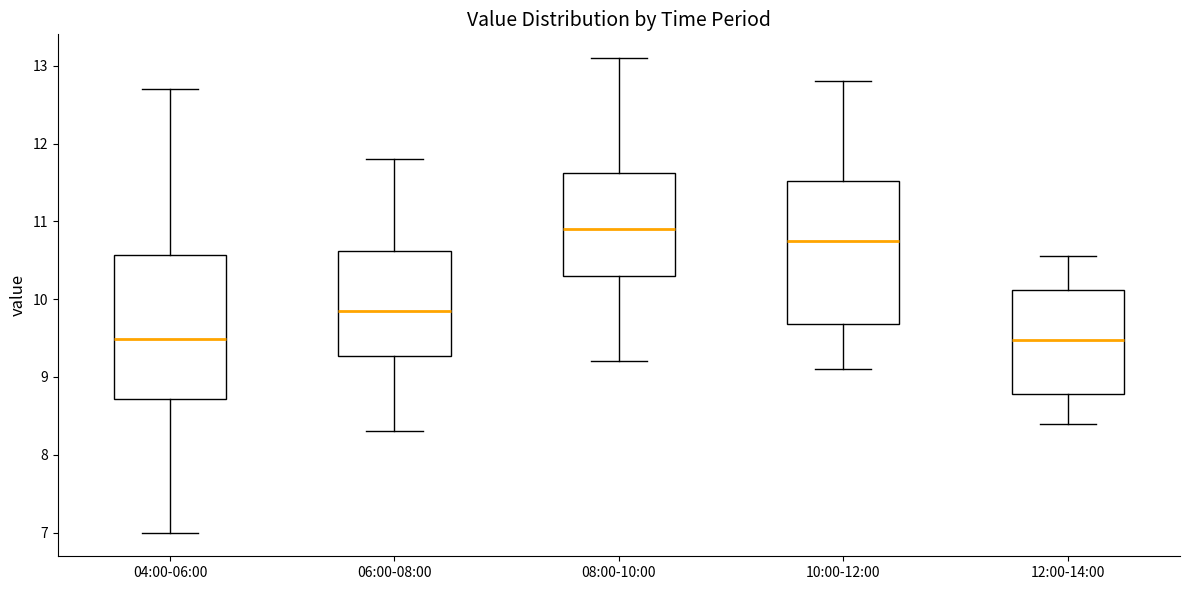

Where is the lower edge of the box for 04:00-06:00 on the y-axis? The values are not printed on the chart, so give them approximately, as read against the axis.

8.7